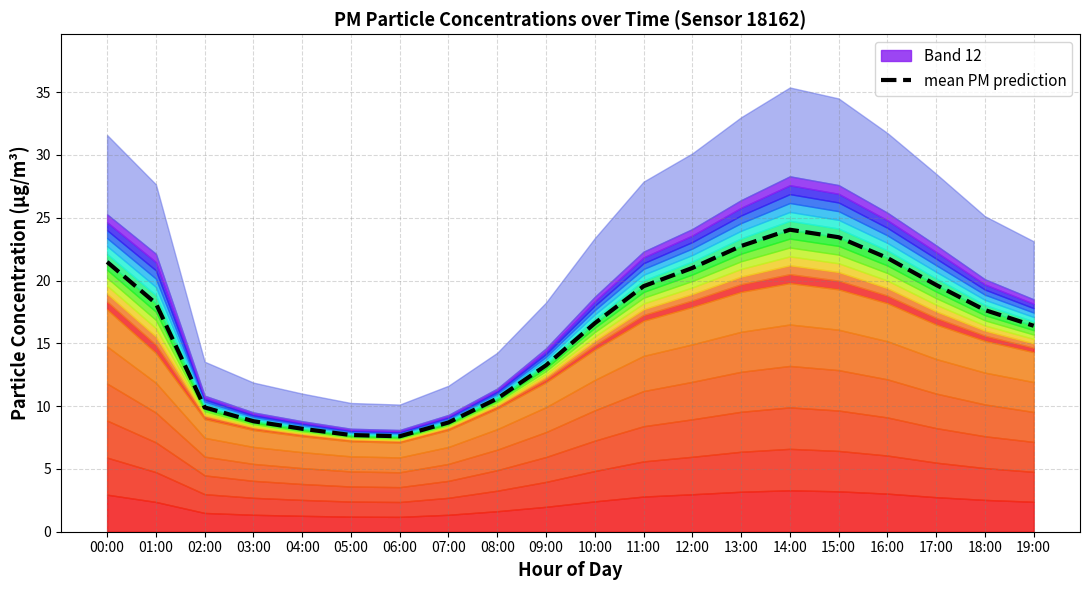

How many data points does each series have?

20